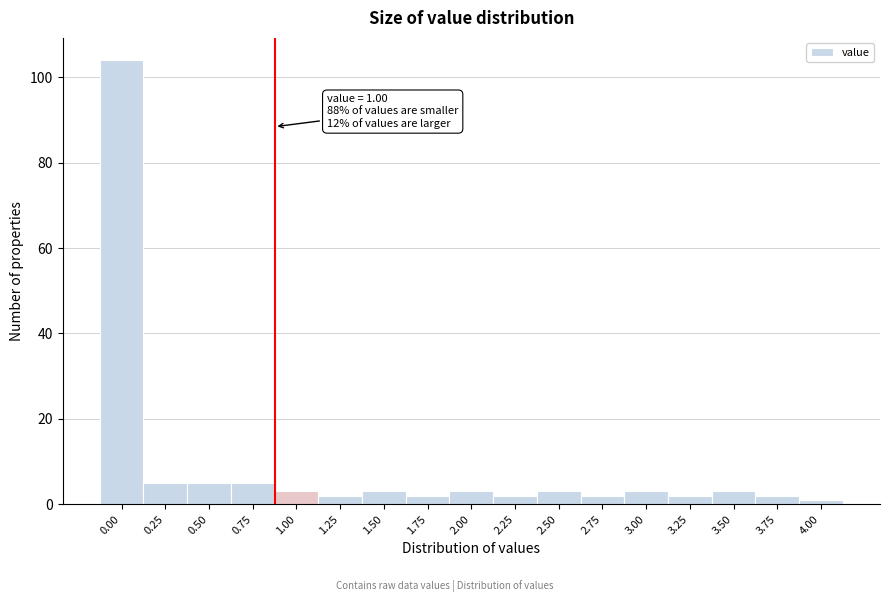

Reading right to left, what are all the values shown in this chart?

1	2	3	2	3	2	3	2	3	2	3	2	3	5	5	5	104